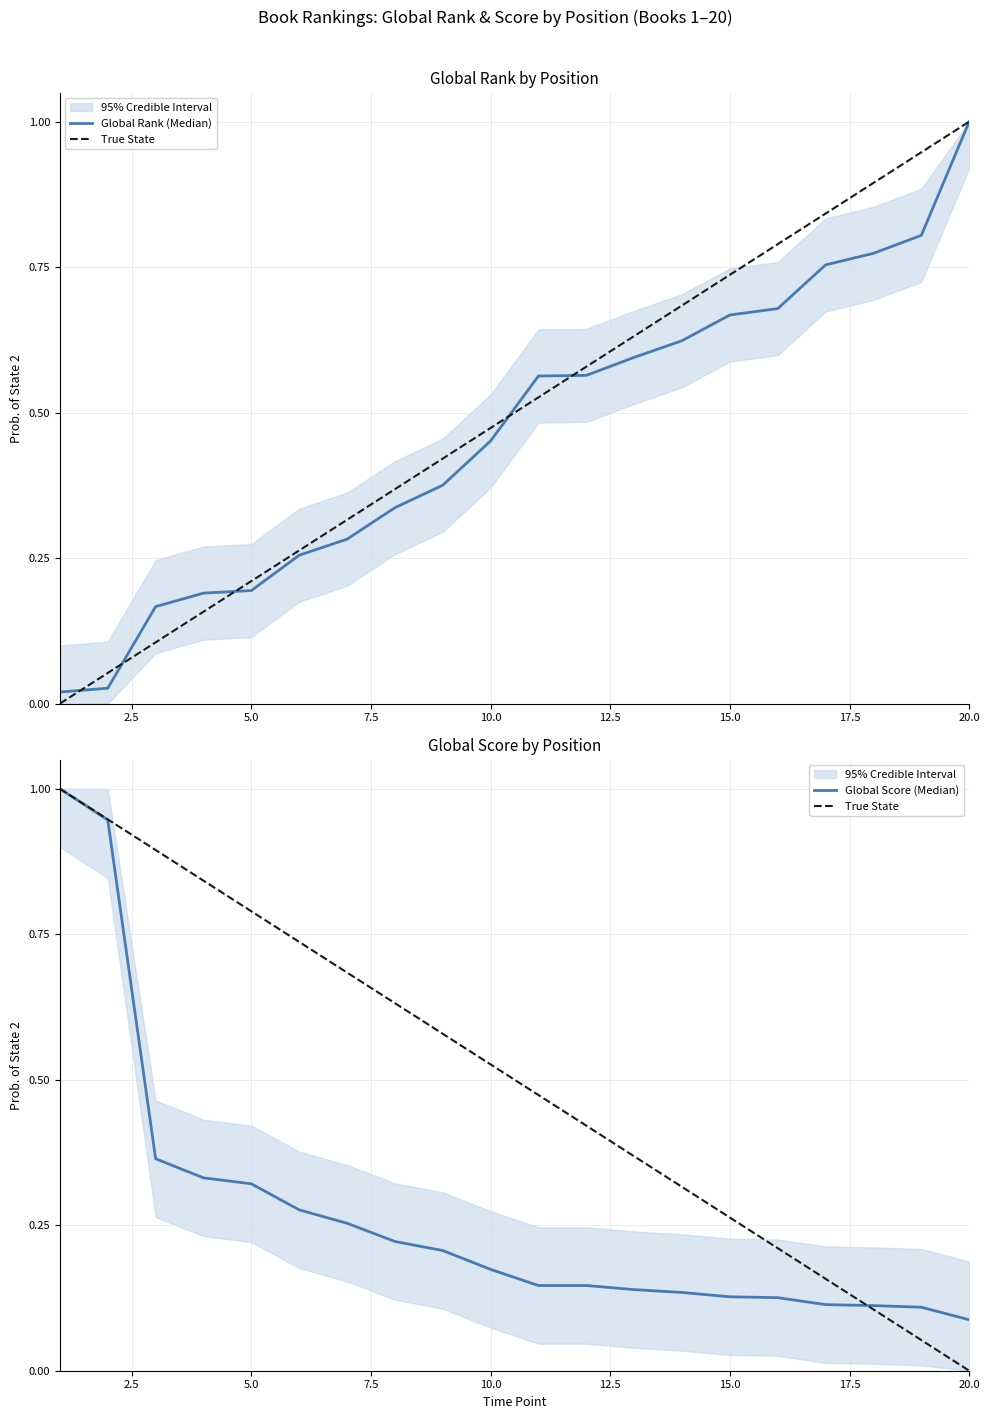

Which series has the largest range (max minus min)?

True State